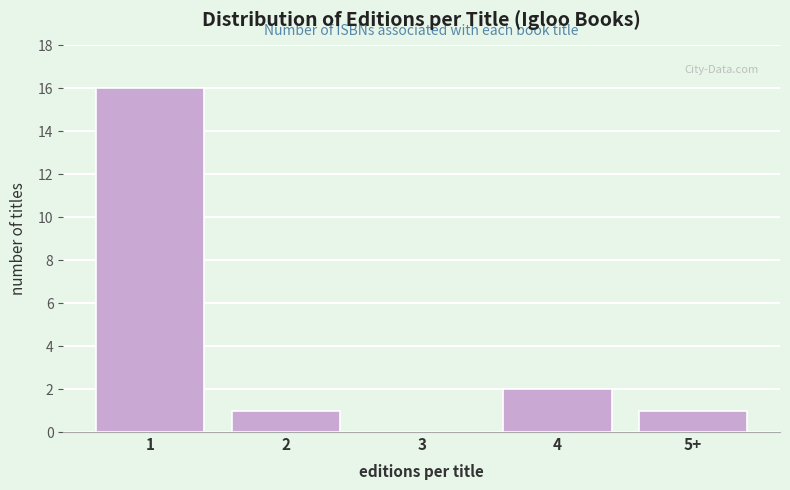

Reading left to right, transcribe all the data shown in this chart.

1=16	2=1	3=0	4=2	5+=1